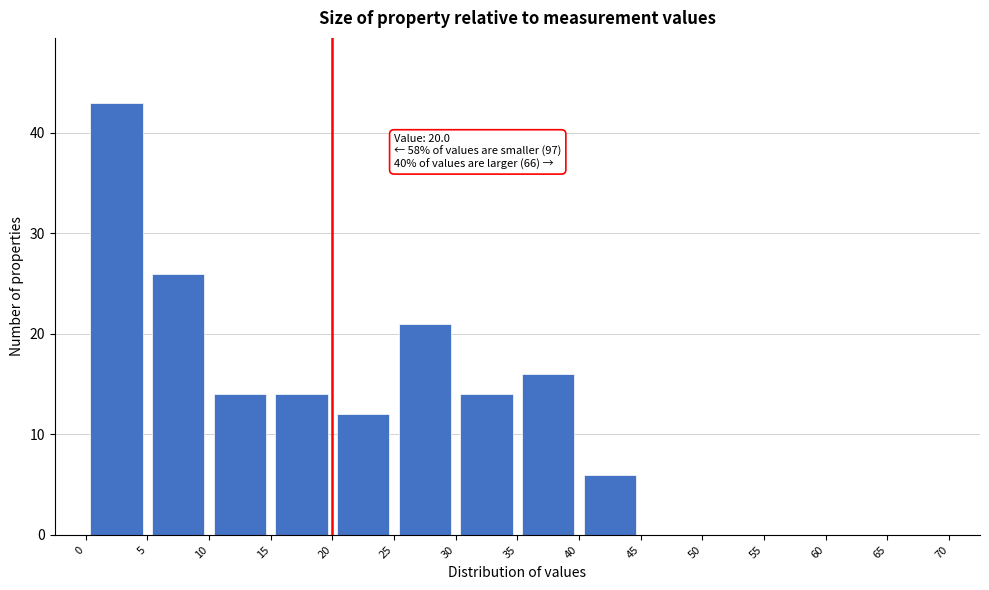

Over which range of the x-axis is the bar tallest?

0 to 5